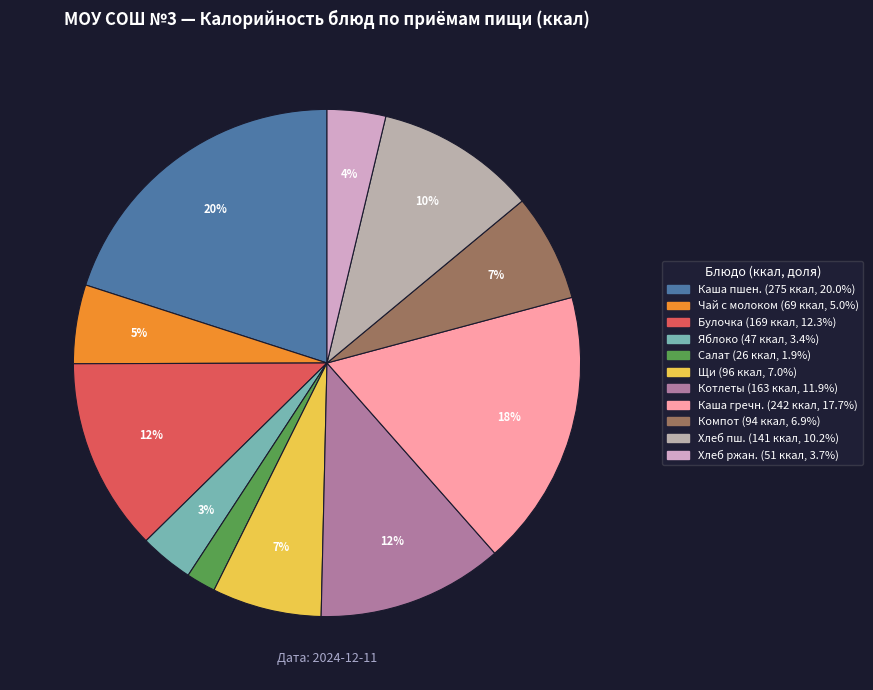

Count the number of slices in the pie.

11